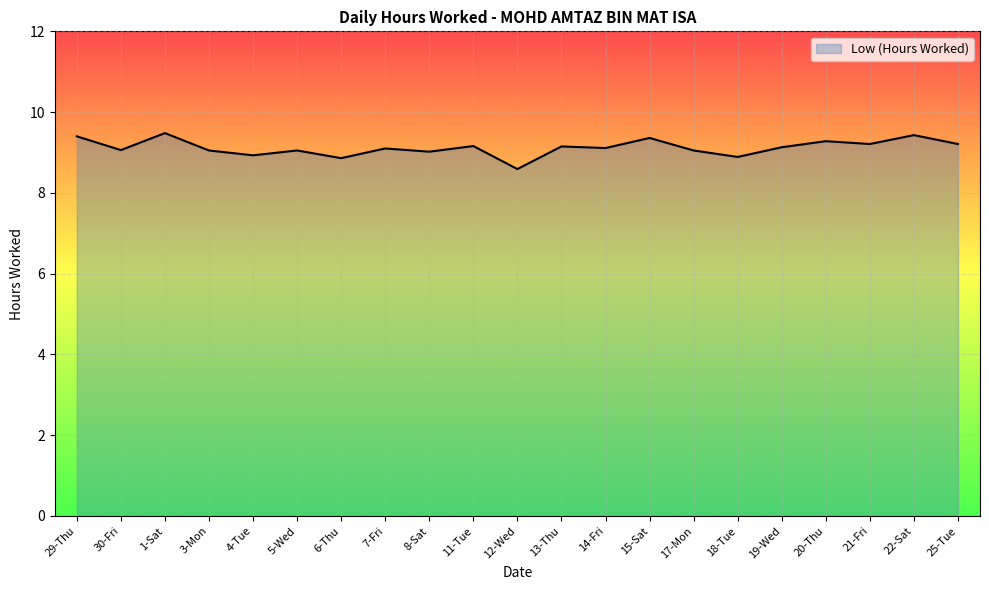

True or false: the data shows 9.1 at 17-Mon.

True